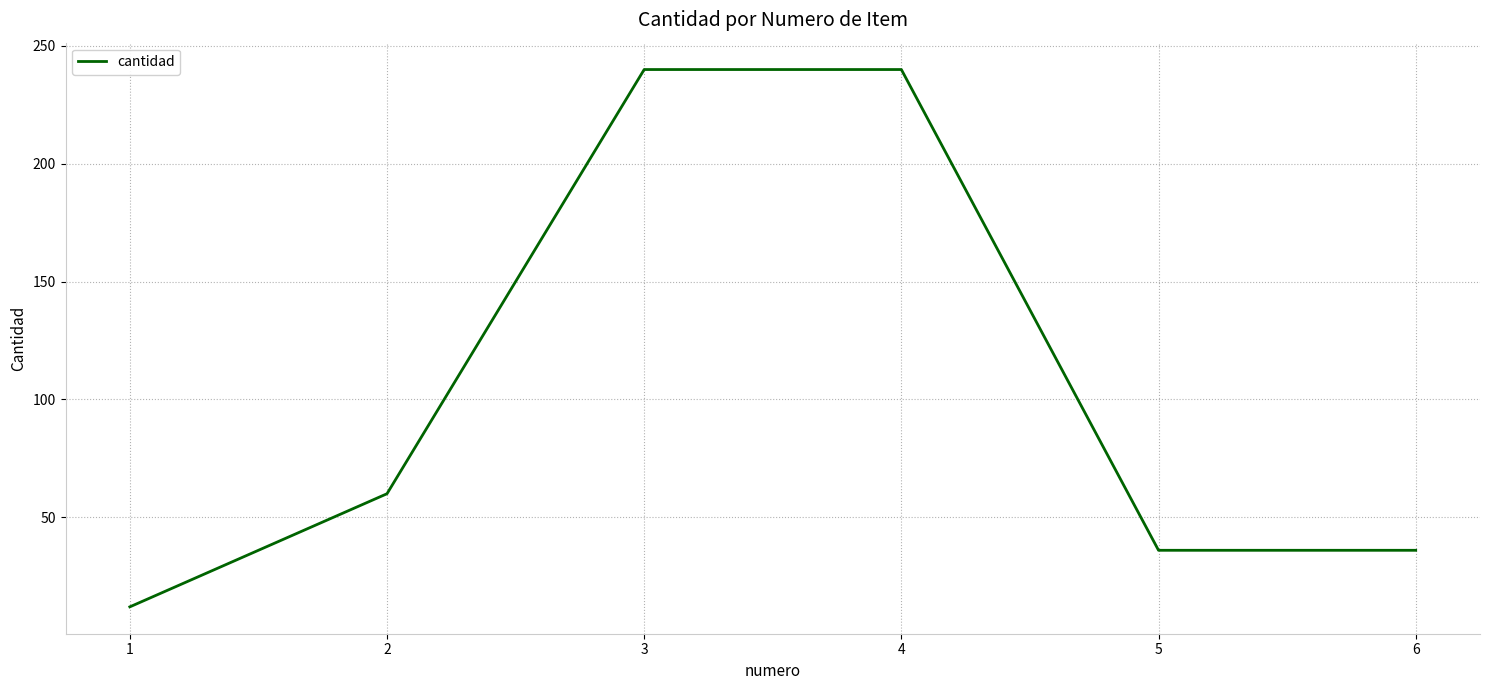

What is the sum of the values at 2 and 5?

96